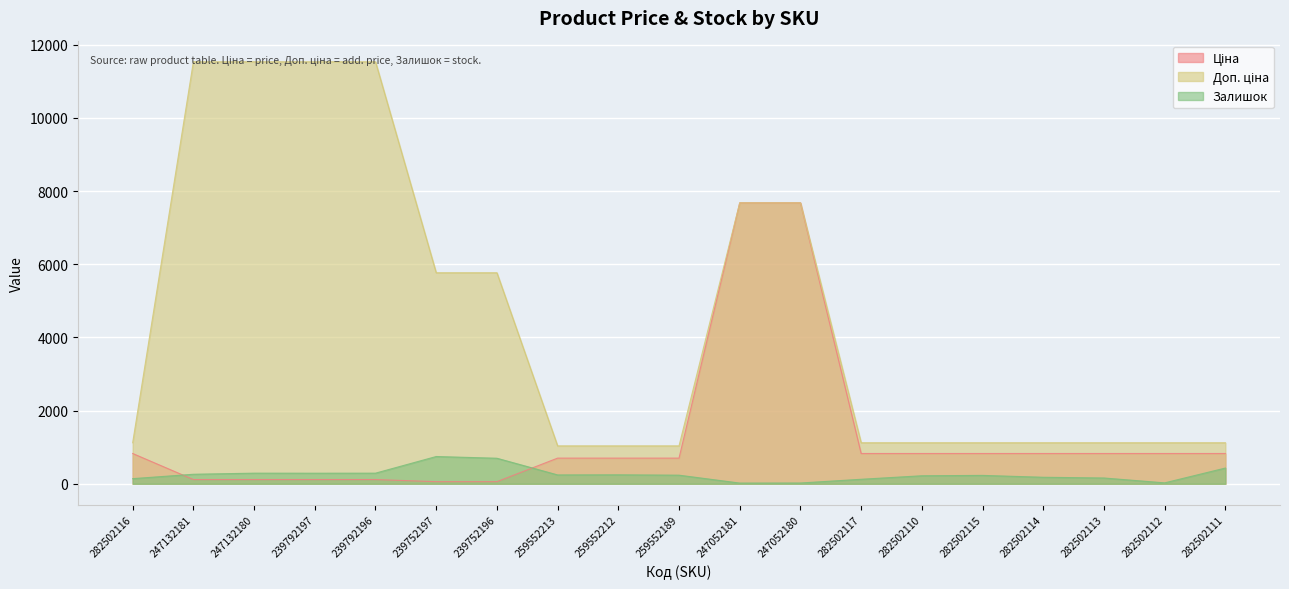

True or false: Залишок has a value of 260.0 at 247132181.

True